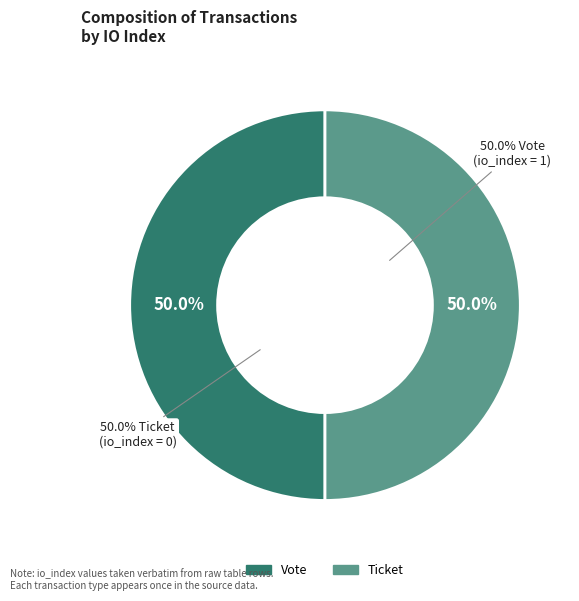

Which slice is the smallest?

Ticket (io_index=0)